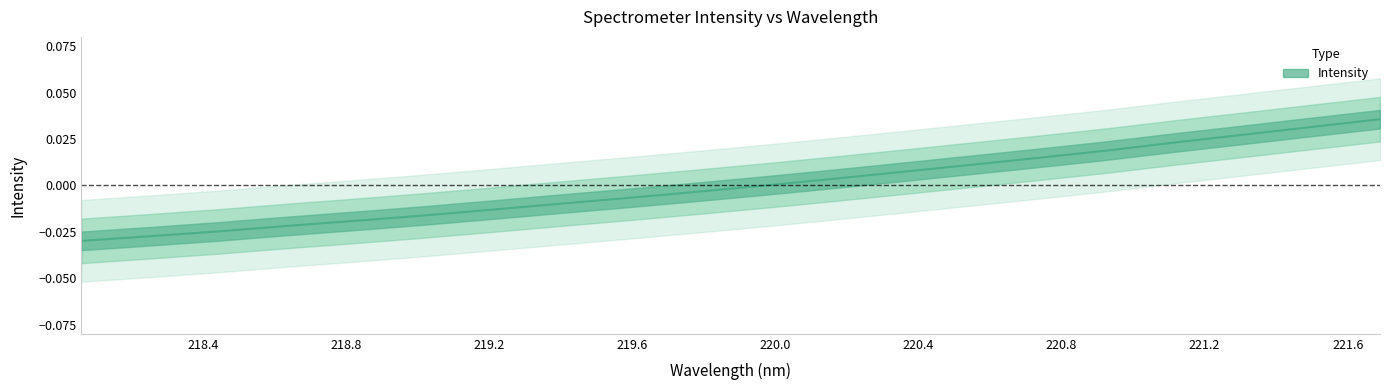

How many lines are shown in the chart?

1